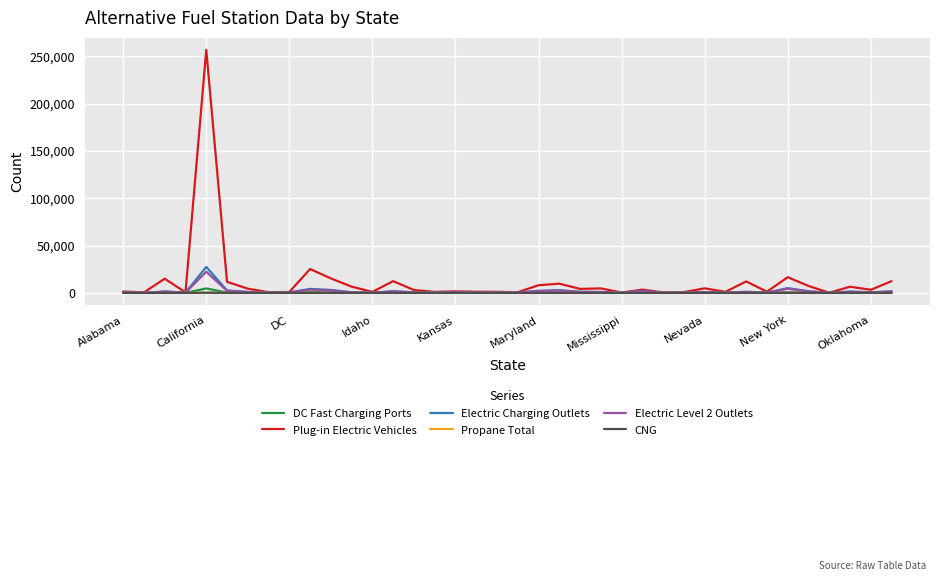

What is the maximum value shown in the chart?

256800